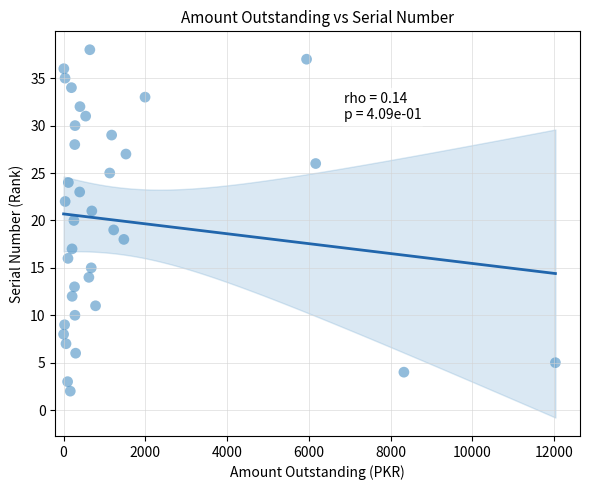

What is the range of Y values (max minus min)?

36